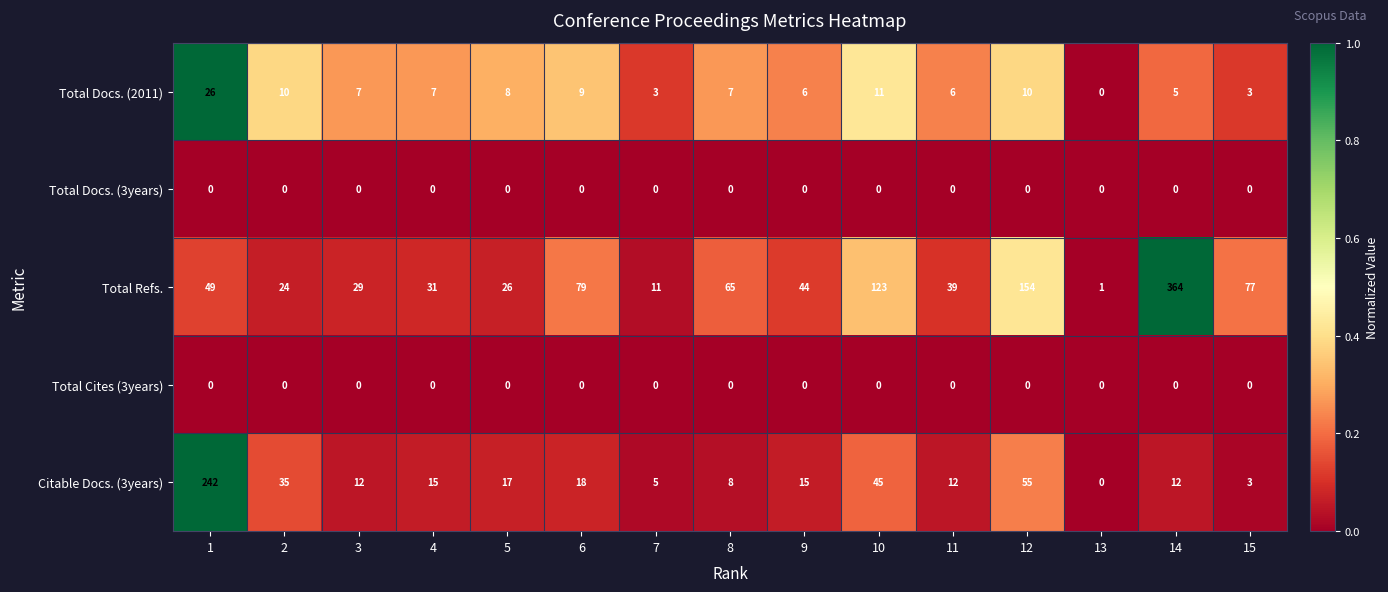

What is the difference between the highest and lowest values at 1?

242